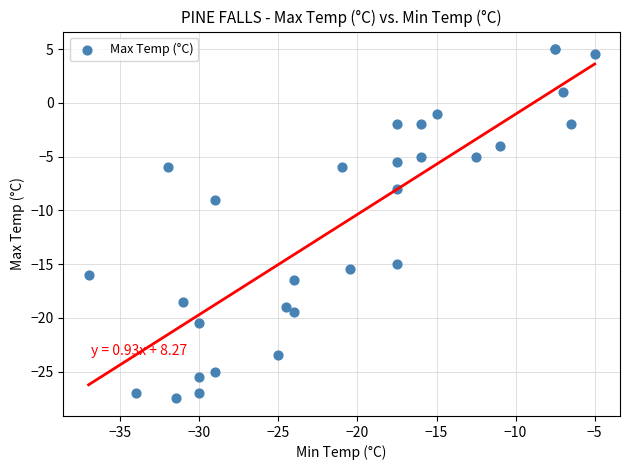

What Y value in the scatter plot is closest to -11?

-9.0